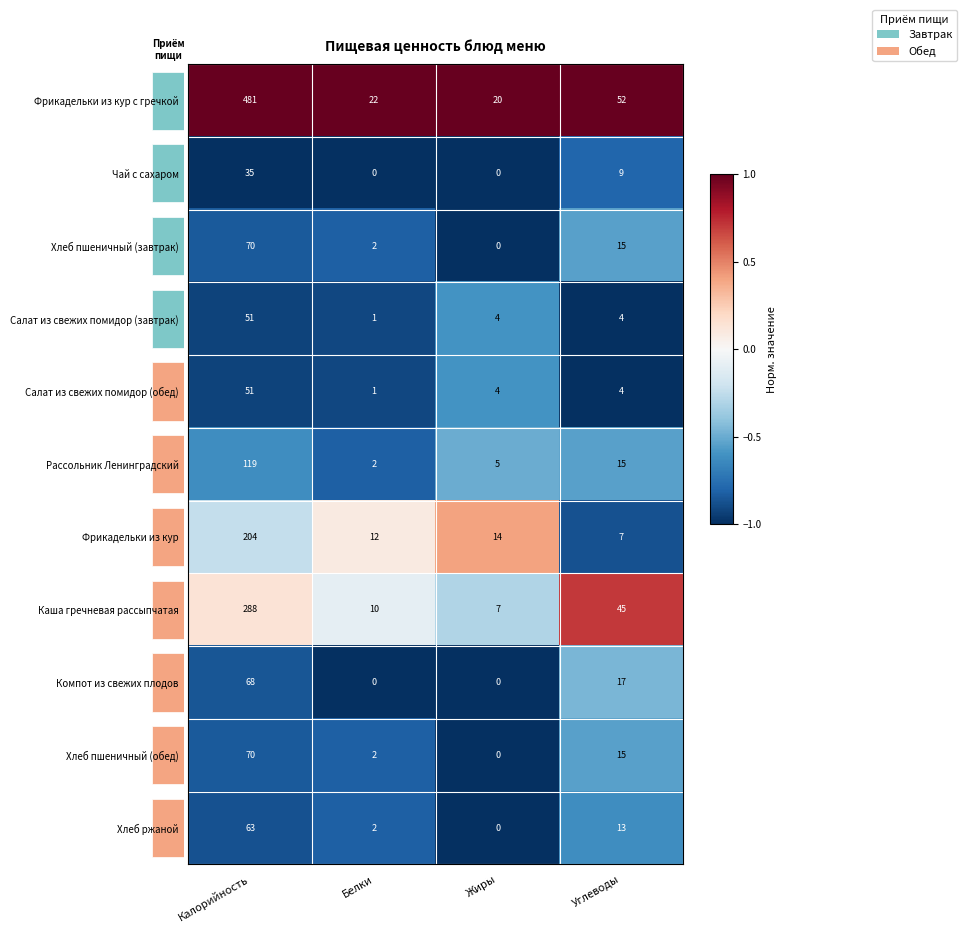

The value of Рассольник Ленинградский at Белки is -0.8. True or false?

True